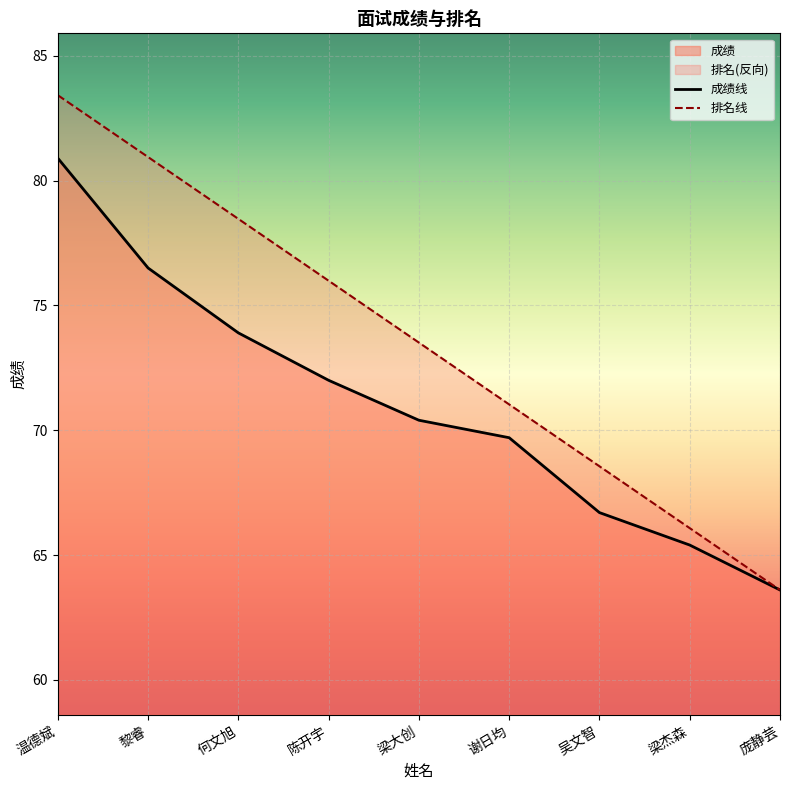

Does the chart display data point markers on the line(s)?

No